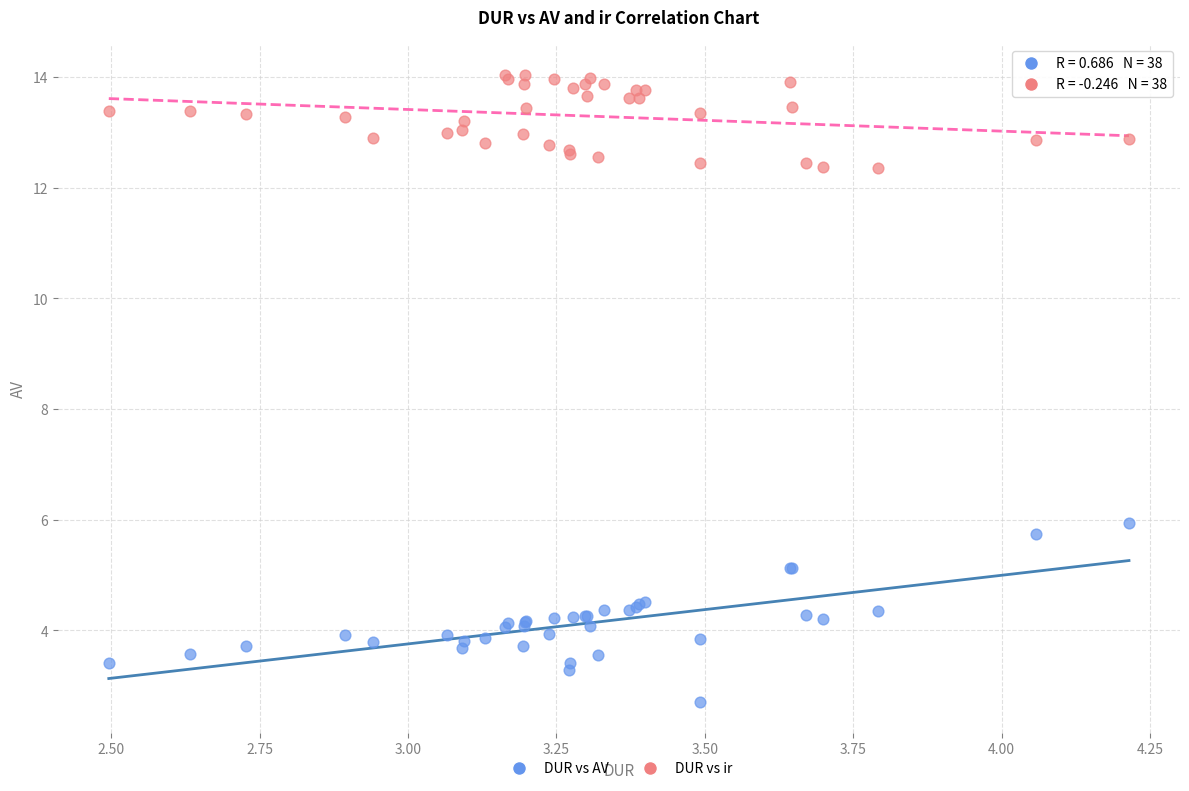

Across all series, what Y value is closest to 8?

5.9